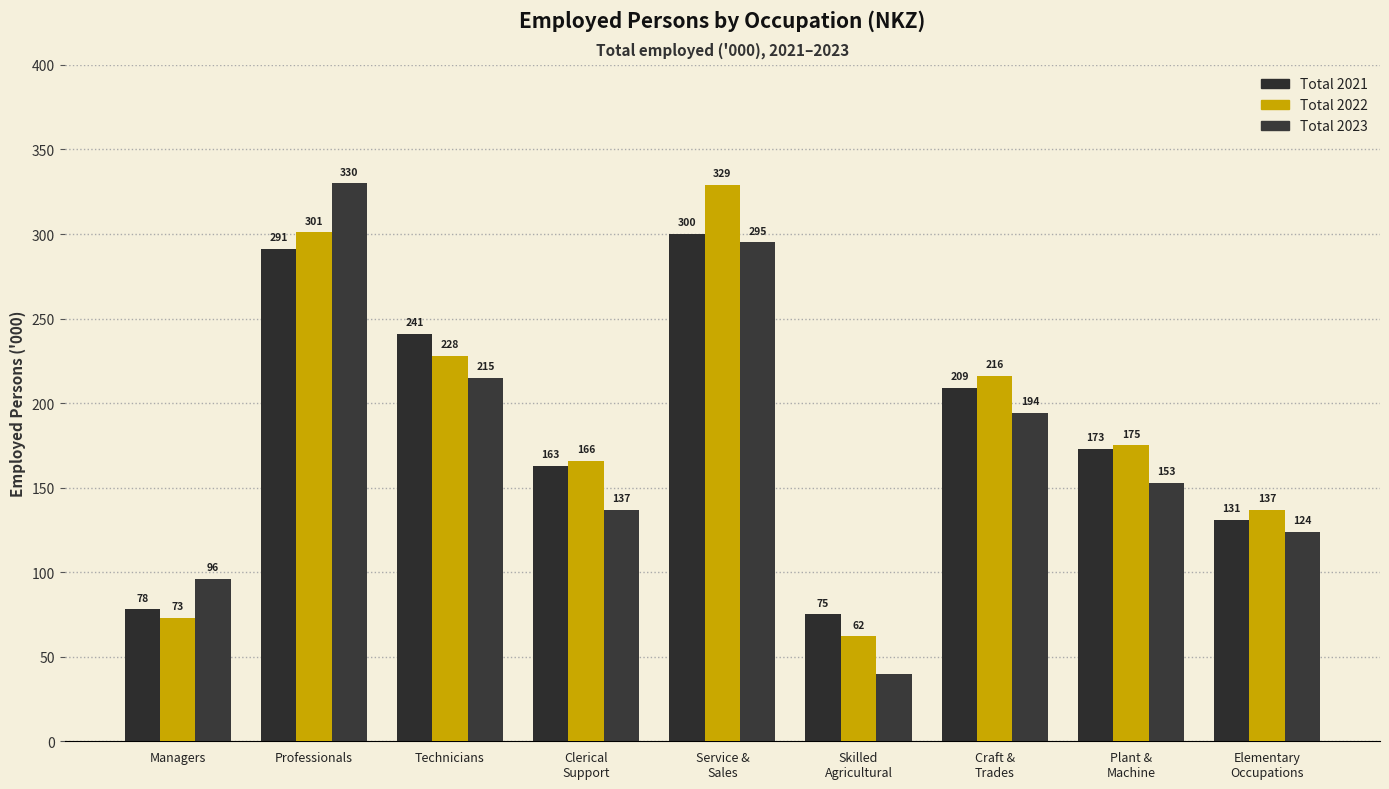

What are all the series names shown in the legend?

Total 2021, Total 2022, Total 2023